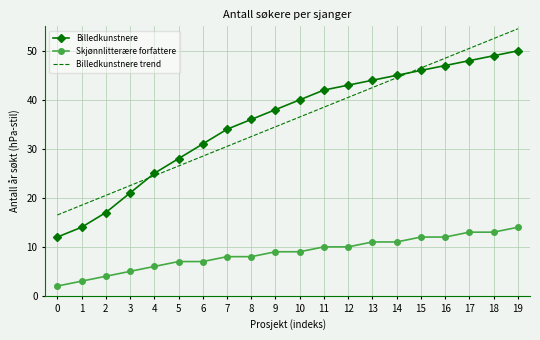

What is the difference between the second highest and second lowest values in the Skjønnlitterære forfattere series?

10.0